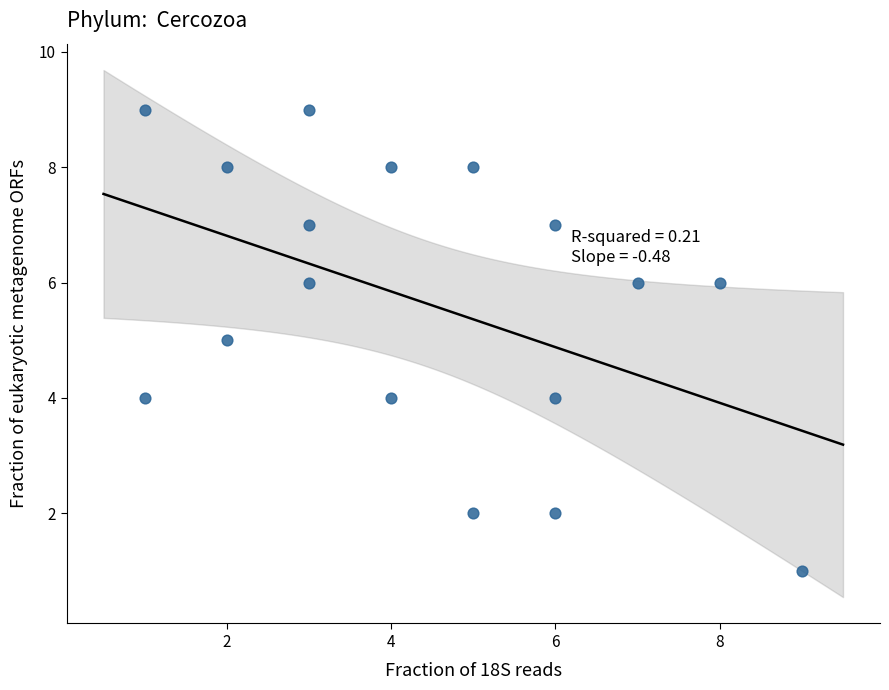

What is the range of Y values (max minus min)?

8